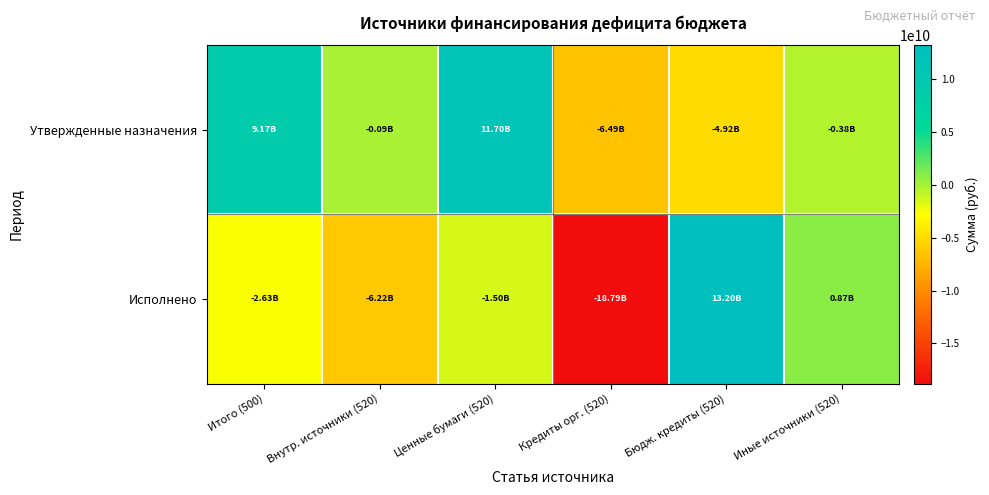

Reading left to right, transcribe all the data shown in this chart.

Утвержденные назначения: Итого (500)=9173337626.2	Внутр. источники (520)=-89640797.8	Ценные бумаги (520)=11700000000.0	Кредиты орг. (520)=-6491800596.0	Бюдж. кредиты (520)=-4922068200.0	Иные источники (520)=-375772001.8
Исполнено: Итого (500)=-2633309510.0	Внутр. источники (520)=-6223193092.7	Ценные бумаги (520)=-1500000000.0	Кредиты орг. (520)=-18794008330.0	Бюдж. кредиты (520)=13203661000.0	Иные источники (520)=867154237.3